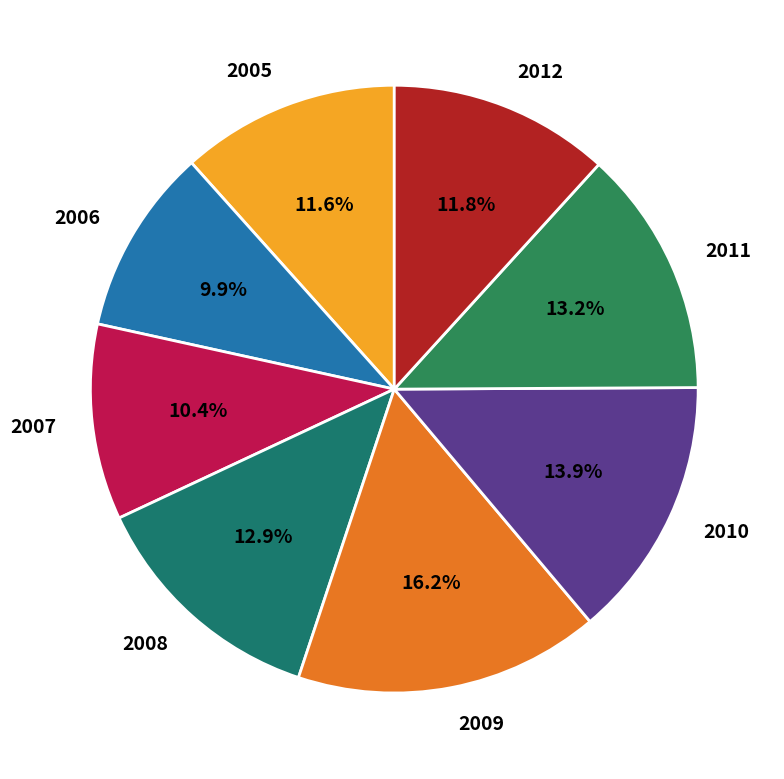

How many slices are in this pie chart?

8